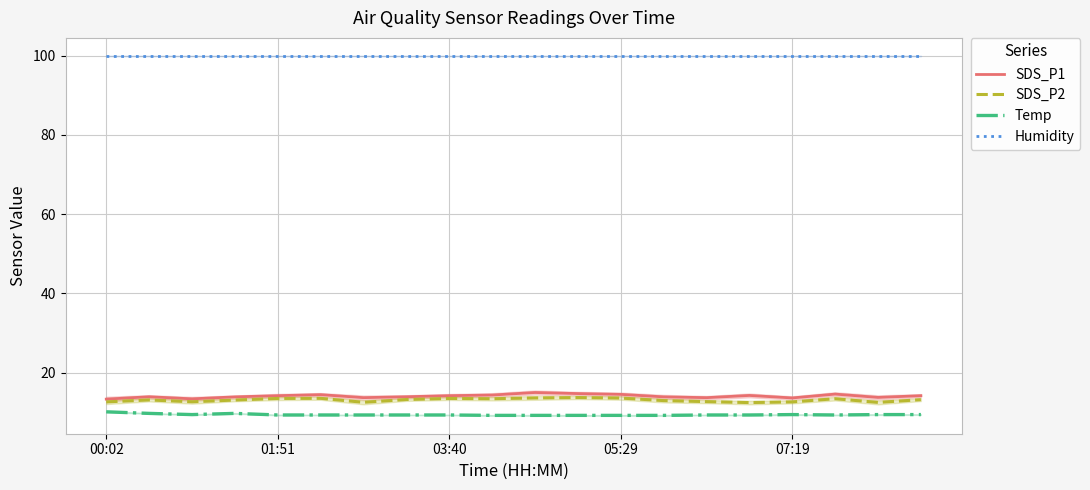

Reading right to left, list all the values displayed in this chart.

SDS_P1: 14.2	13.7	14.6	13.6	14.2	13.7	13.9	14.5	14.7	15.0	14.3	14.2	13.9	13.7	14.4	14.2	13.9	13.4	13.9	13.3
SDS_P2: 13.2	12.5	13.4	12.6	12.4	12.7	12.9	13.6	13.7	13.6	13.4	13.5	13.2	12.5	13.5	13.5	13.1	12.6	13.1	12.6
Temp: 9.4	9.4	9.3	9.4	9.3	9.3	9.2	9.2	9.2	9.2	9.2	9.3	9.3	9.3	9.3	9.3	9.7	9.4	9.7	10.1
Humidity: 99.9	99.9	99.9	99.9	99.9	99.9	99.9	99.9	99.9	99.9	99.9	99.9	99.9	99.9	99.9	99.9	99.9	99.9	99.9	99.9